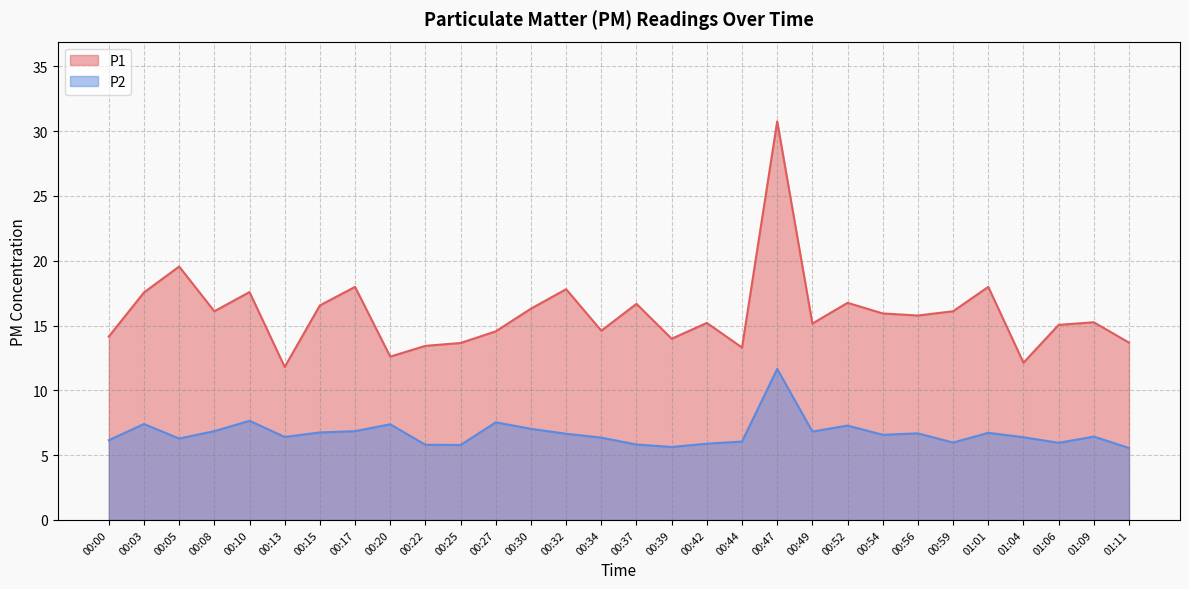

Where is P1 nearest to the value 21?

00:05